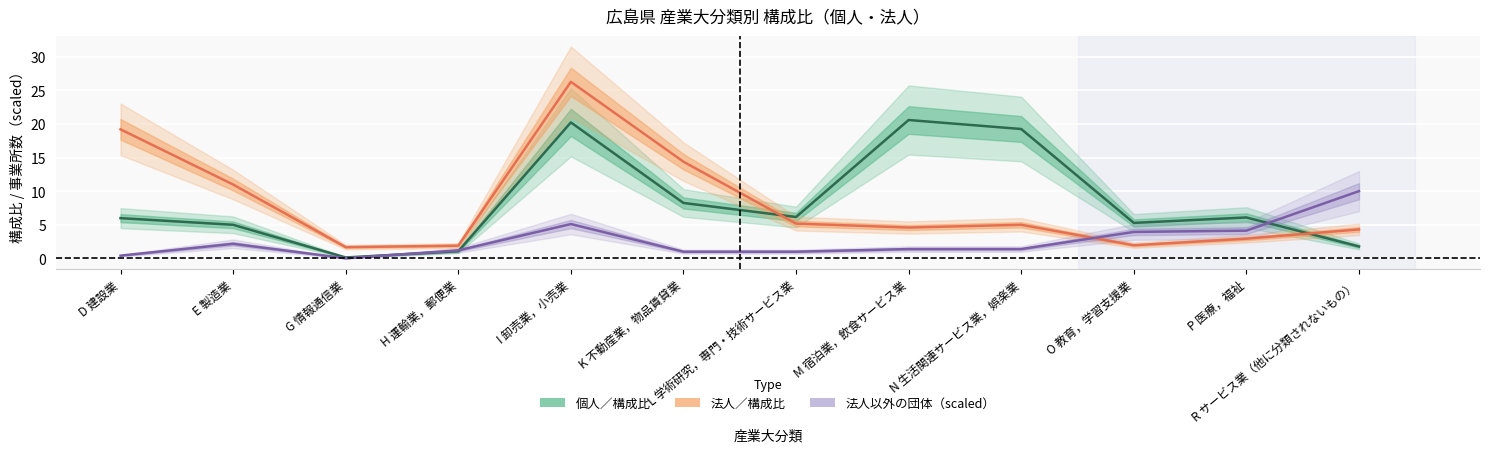

What are all the series names shown in the legend?

個人／構成比, 法人／構成比, 法人以外の団体（scaled）